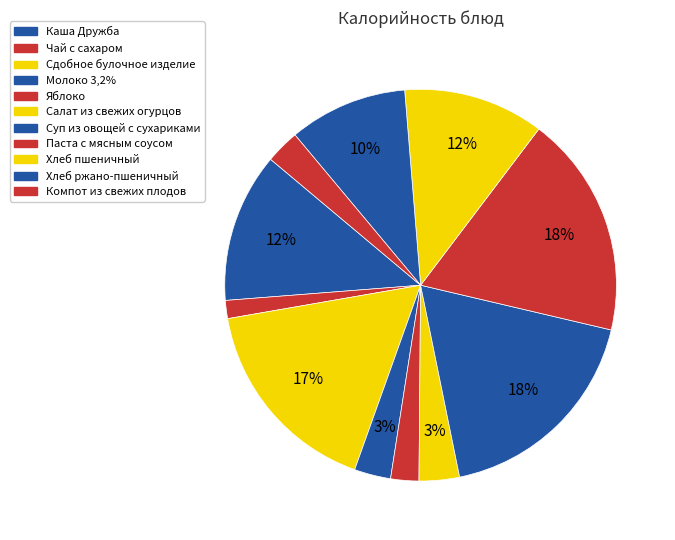

True or false: Паста с мясным соусом accounts for 18% of the total.

True